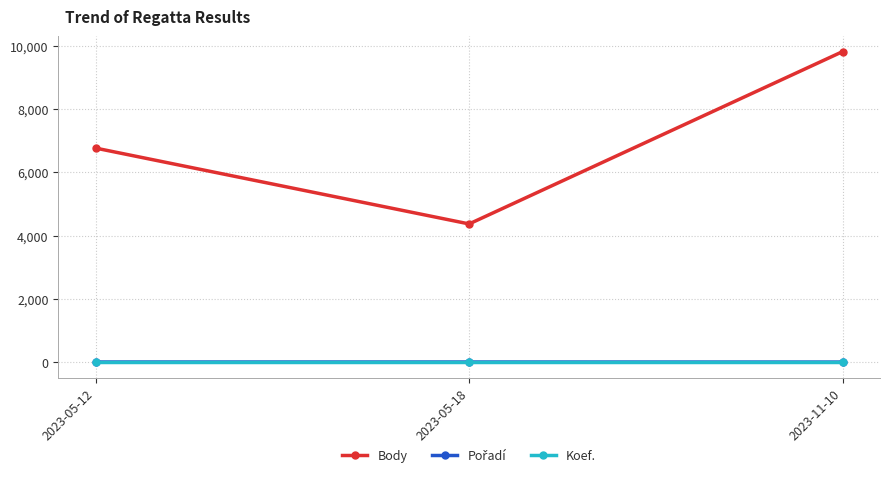

What is the difference between the highest and lowest values at 2023-05-12?

6761